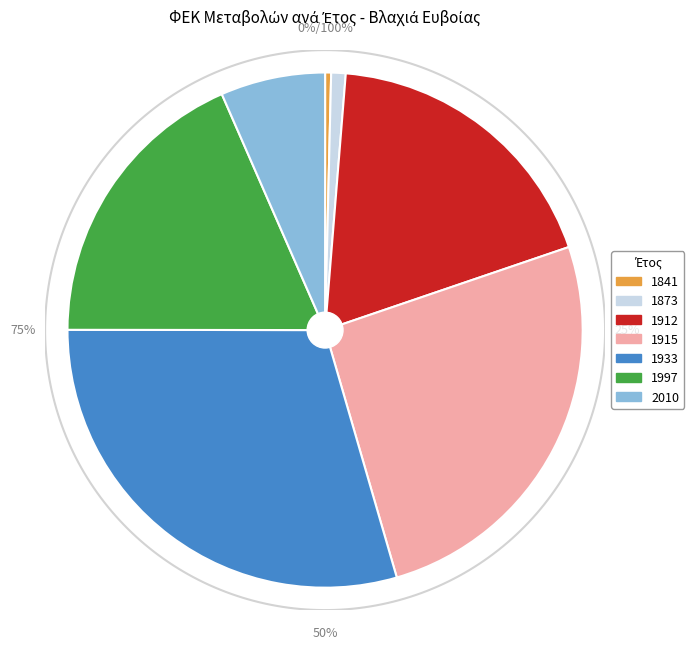

How many slices are in this pie chart?

7